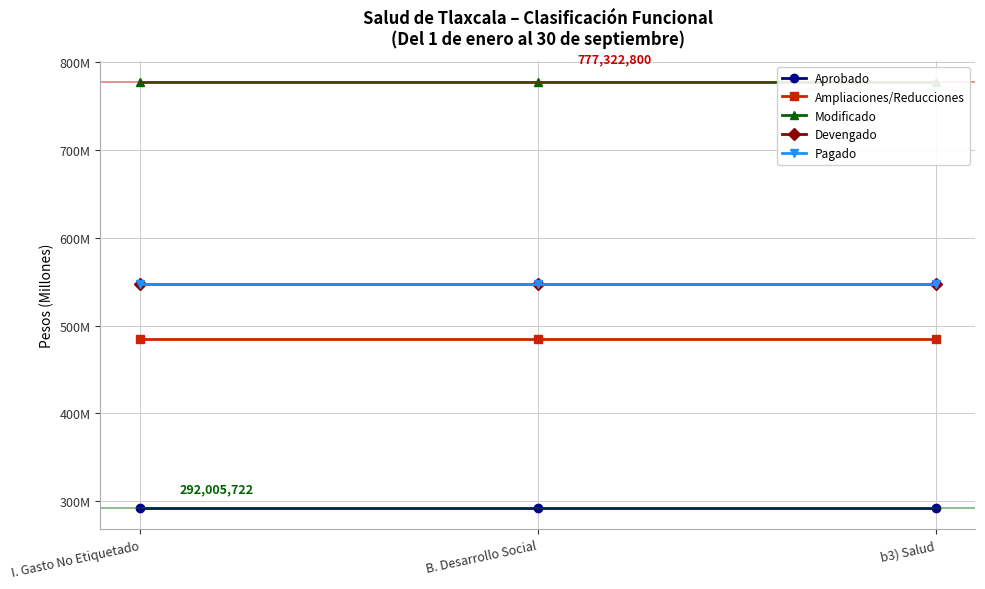

The value of Pagado at b3) Salud is 547561083. True or false?

True